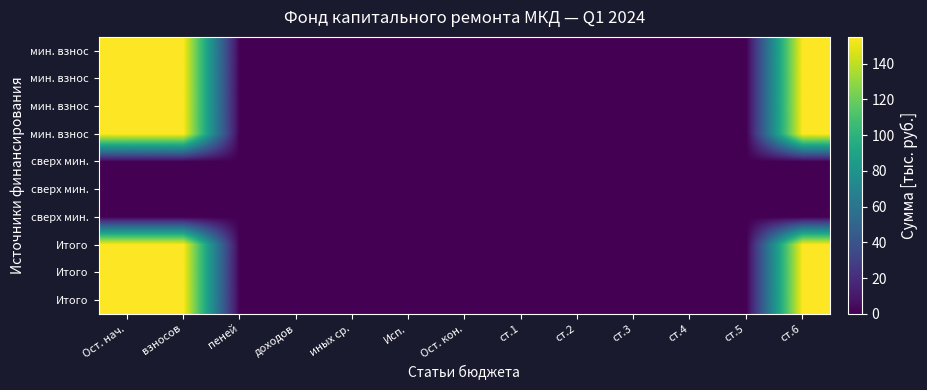

At which category is the sum across all series the highest?

Ост. нач.